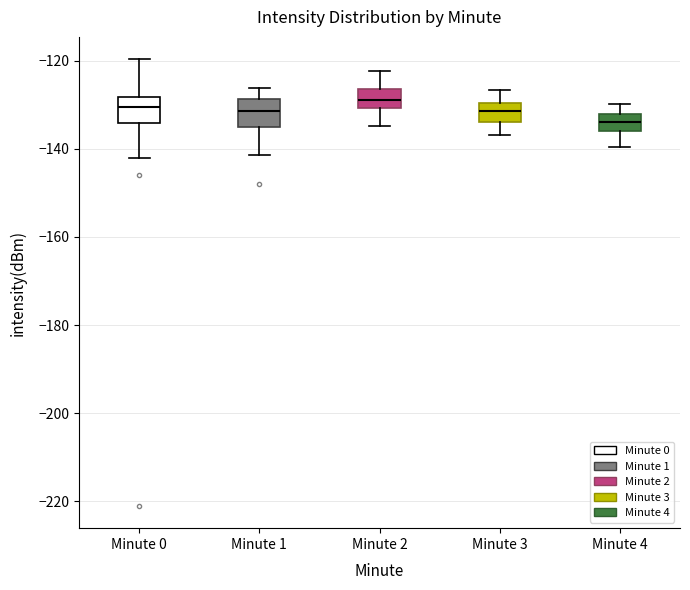

Where is the upper edge of the box for Minute 4 on the y-axis? The values are not printed on the chart, so give them approximately, as read against the axis.

-132